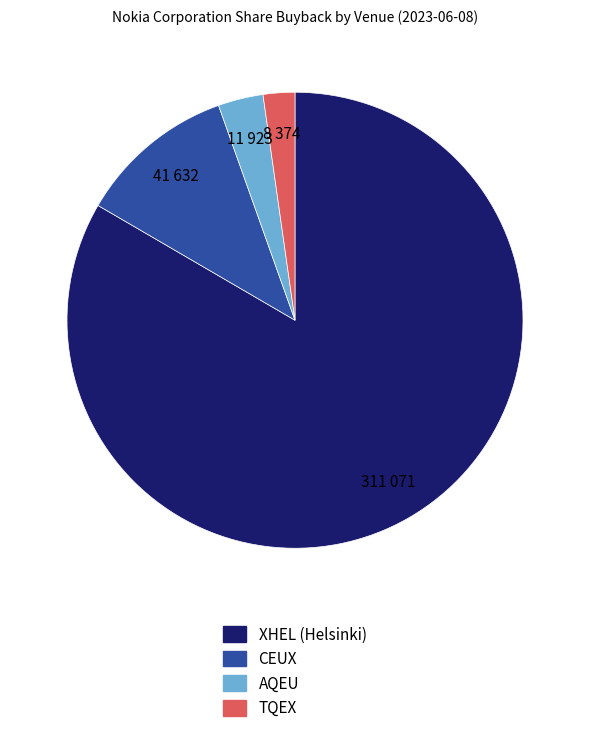

Does CEUX represent more than half of the total?

No